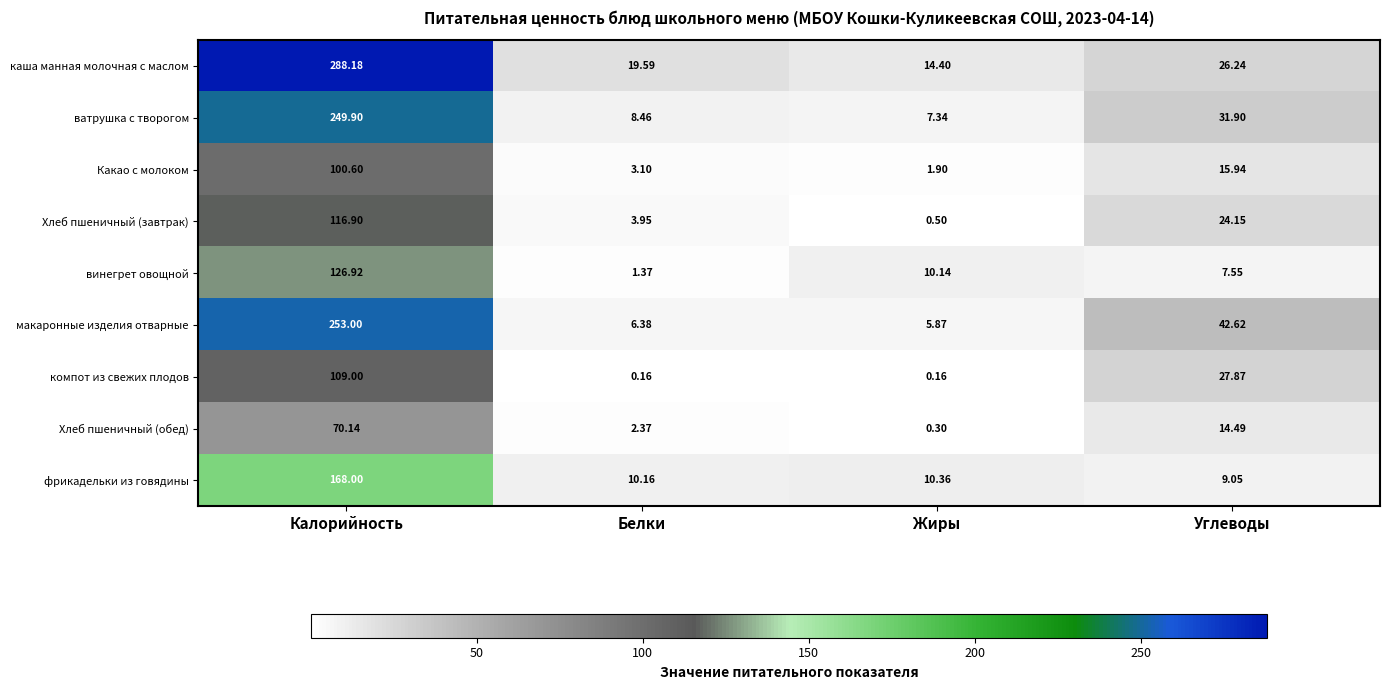

Where does the Хлеб пшеничный (завтрак) series first go above 24?

Калорийность